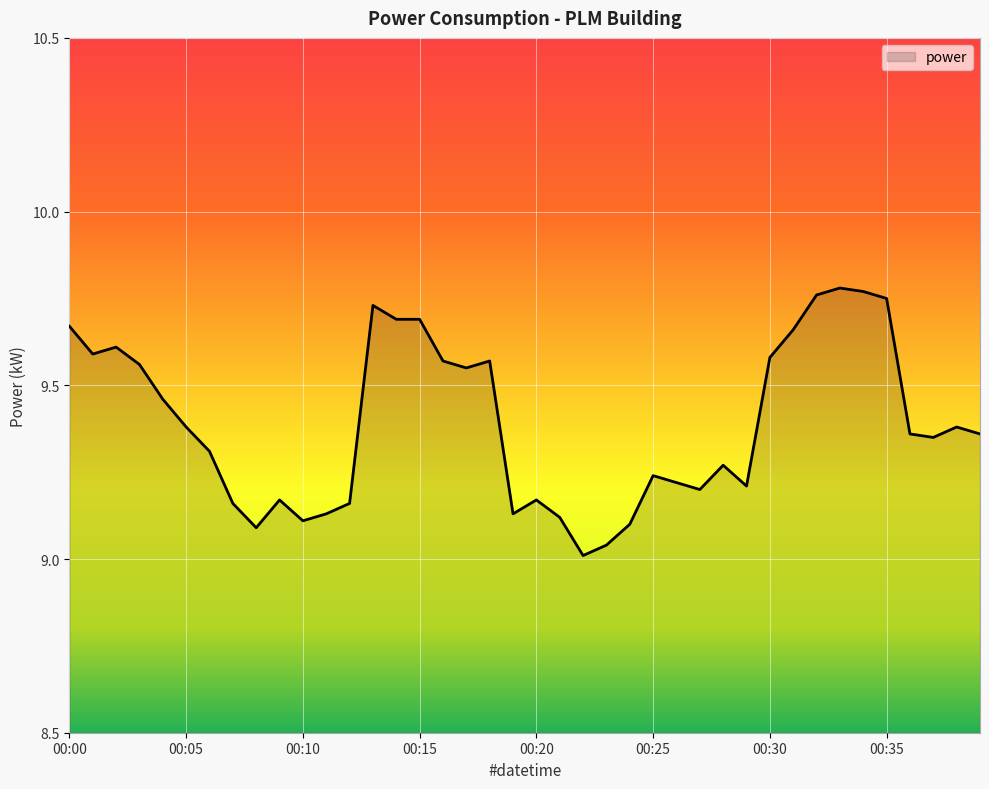

Reading left to right, extract all data points from this chart.

00:00=9.7	00:01=9.6	00:02=9.6	00:03=9.6	00:04=9.5	00:05=9.4	00:06=9.3	00:07=9.2	00:08=9.1	00:09=9.2	00:10=9.1	00:11=9.1	00:12=9.2	00:13=9.7	00:14=9.7	00:15=9.7	00:16=9.6	00:17=9.6	00:18=9.6	00:19=9.1	00:20=9.2	00:21=9.1	00:22=9.0	00:23=9.0	00:24=9.1	00:25=9.2	00:26=9.2	00:27=9.2	00:28=9.3	00:29=9.2	00:30=9.6	00:31=9.7	00:32=9.8	00:33=9.8	00:34=9.8	00:35=9.8	00:36=9.4	00:37=9.3	00:38=9.4	00:39=9.4